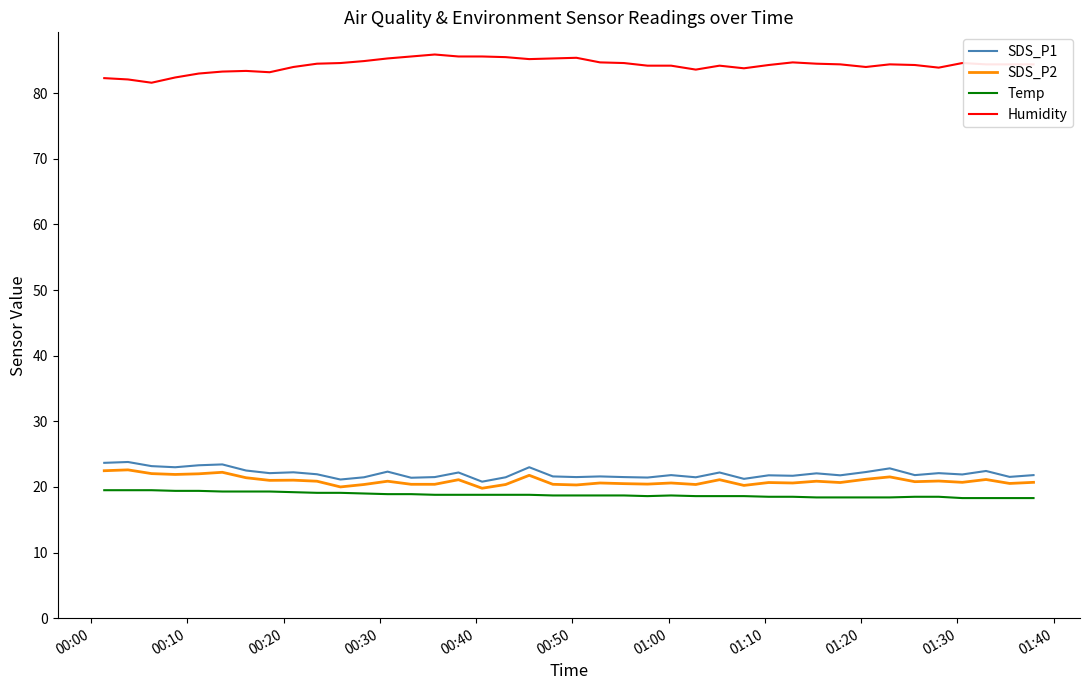

Which series has the widest spread of values?

Humidity